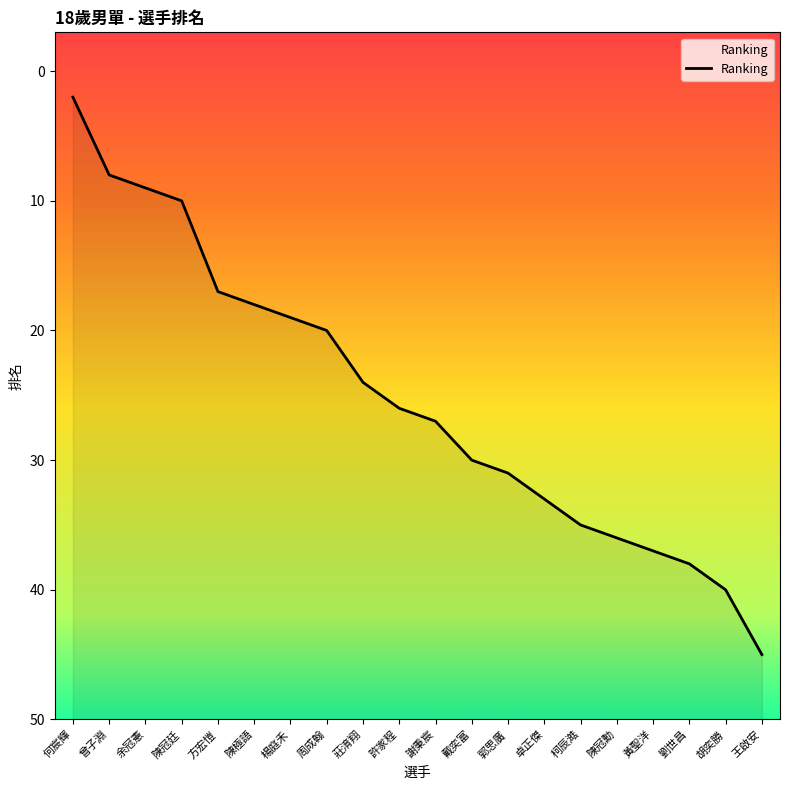

The chart shows a value of 17 at 方宏愷. True or false?

True